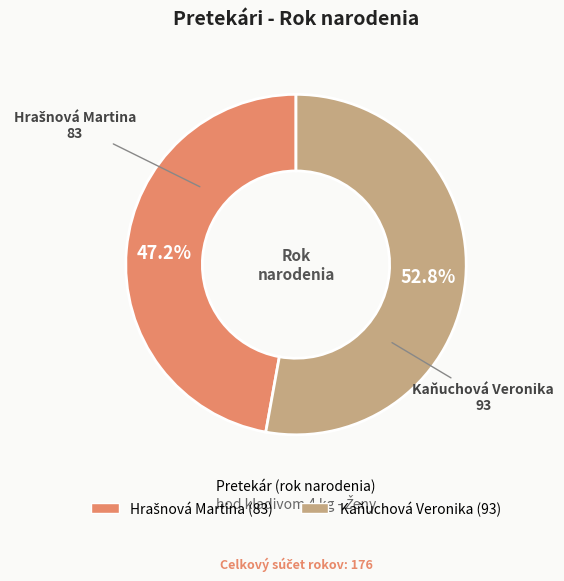

Which category accounts for the majority?

Kaňuchová Veronika